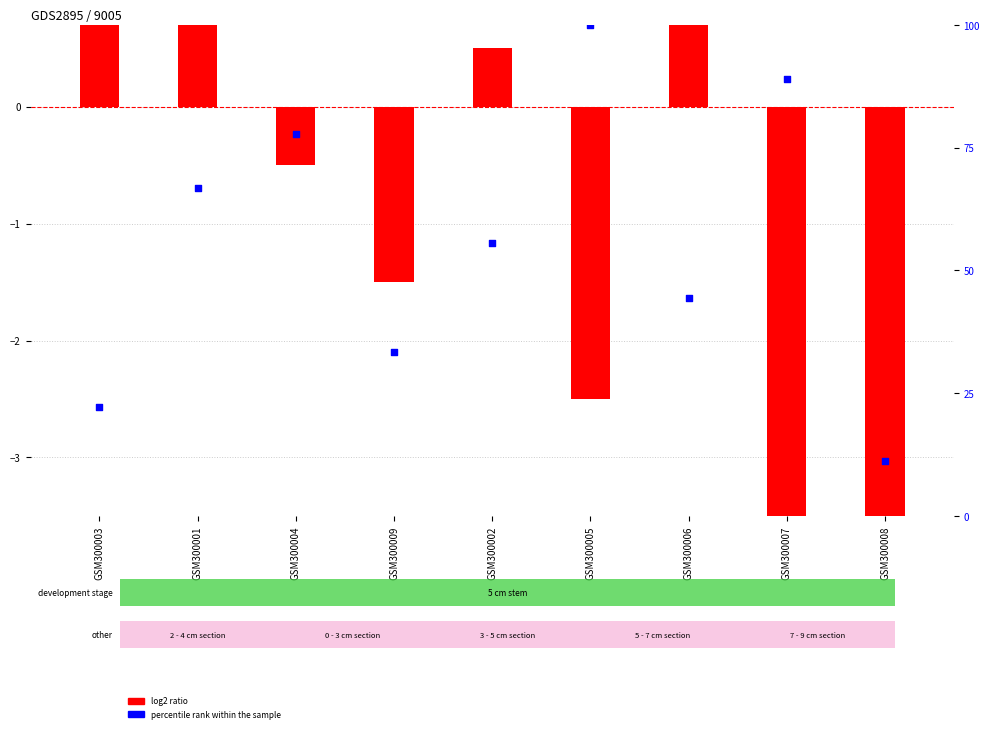

What are all the series names shown in the legend?

log2 ratio, percentile rank within the sample